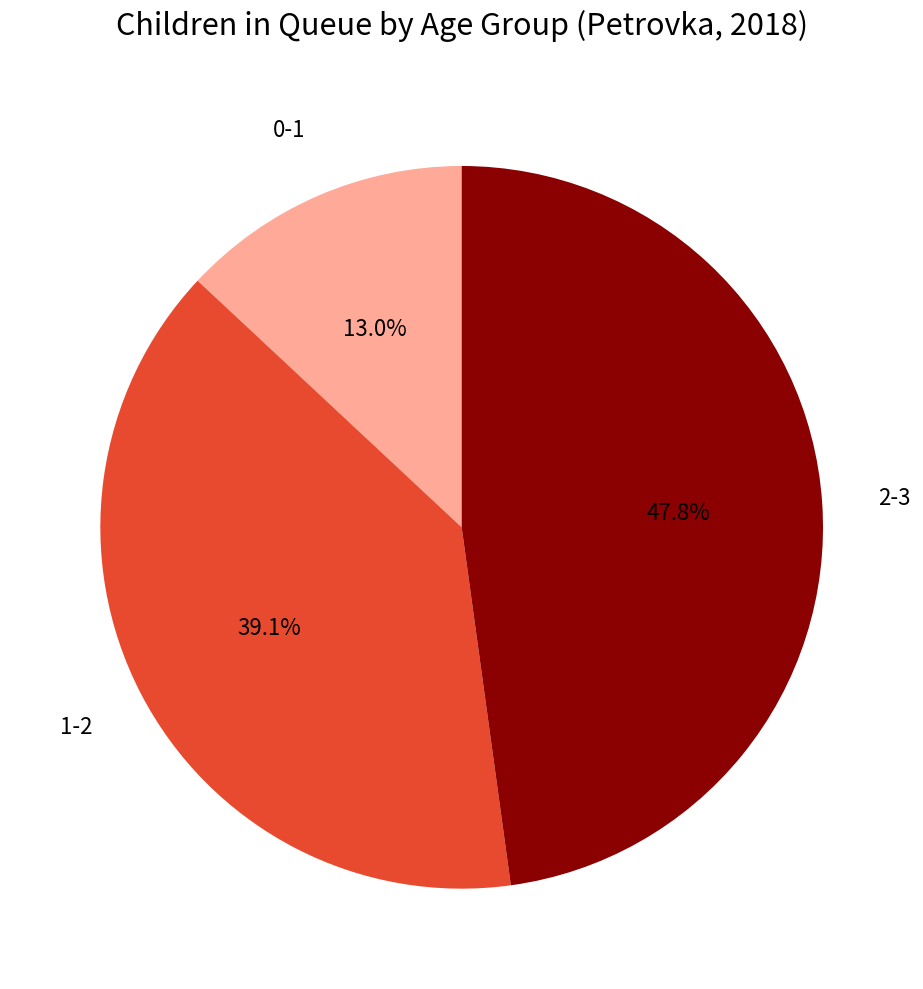

Approximately how many times larger is the value at 1-2 compared to 2-3?

0.8